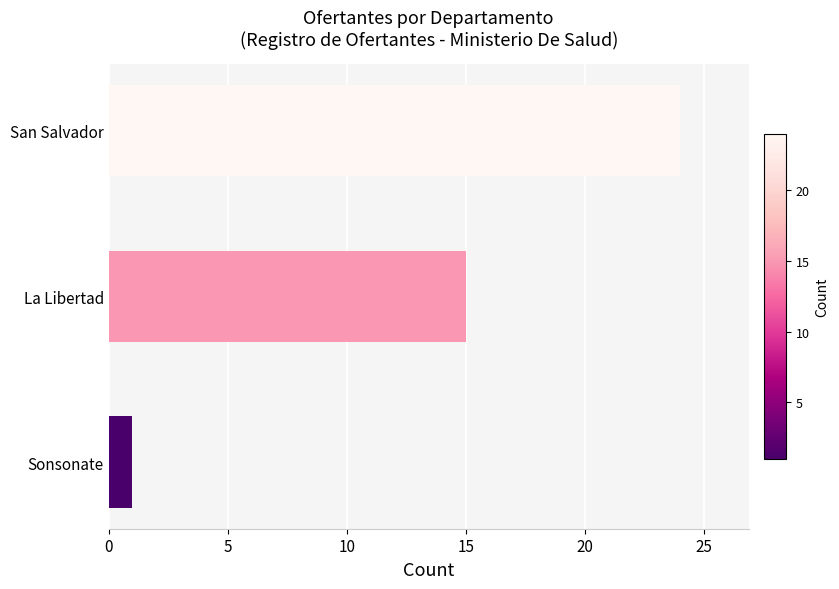

What is the minimum value shown in the chart?

1